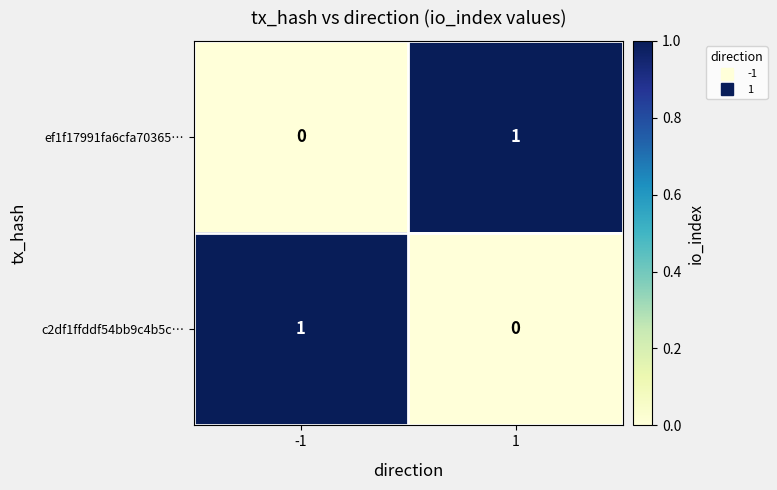

The ef1f17991fa6cfa70365… series shows 1 at 1. True or false?

True